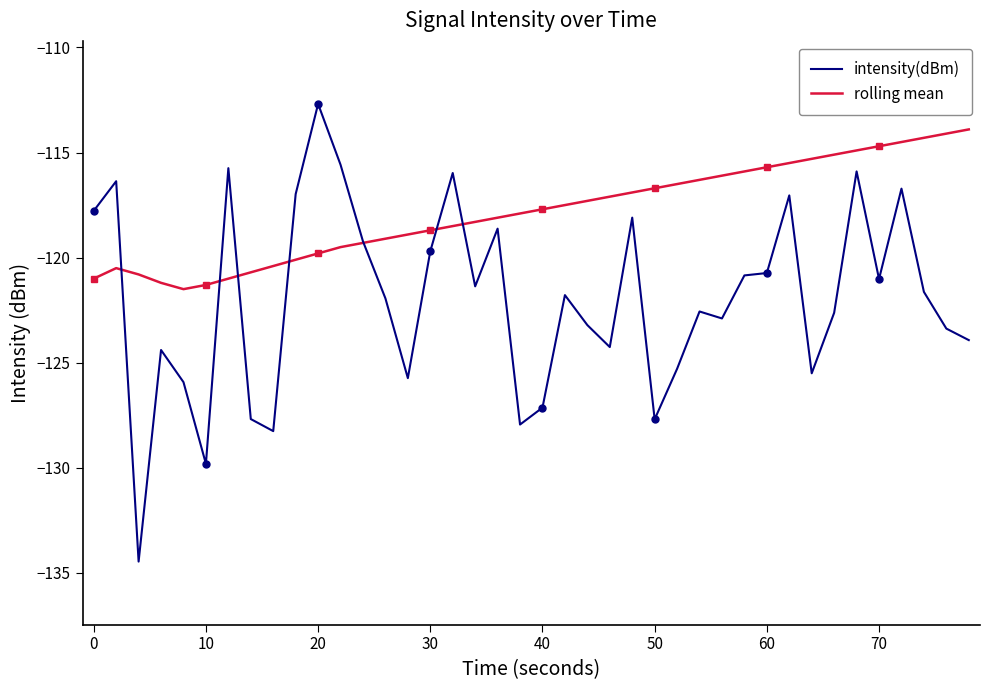

How many times do intensity(dBm) and rolling mean cross each other?

7